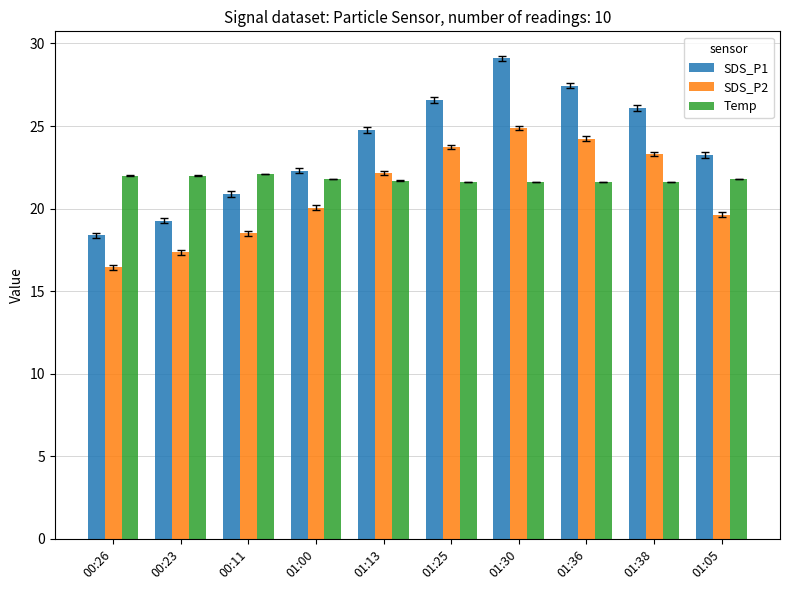

Which category has the lowest value in the SDS_P2 series?

00:26